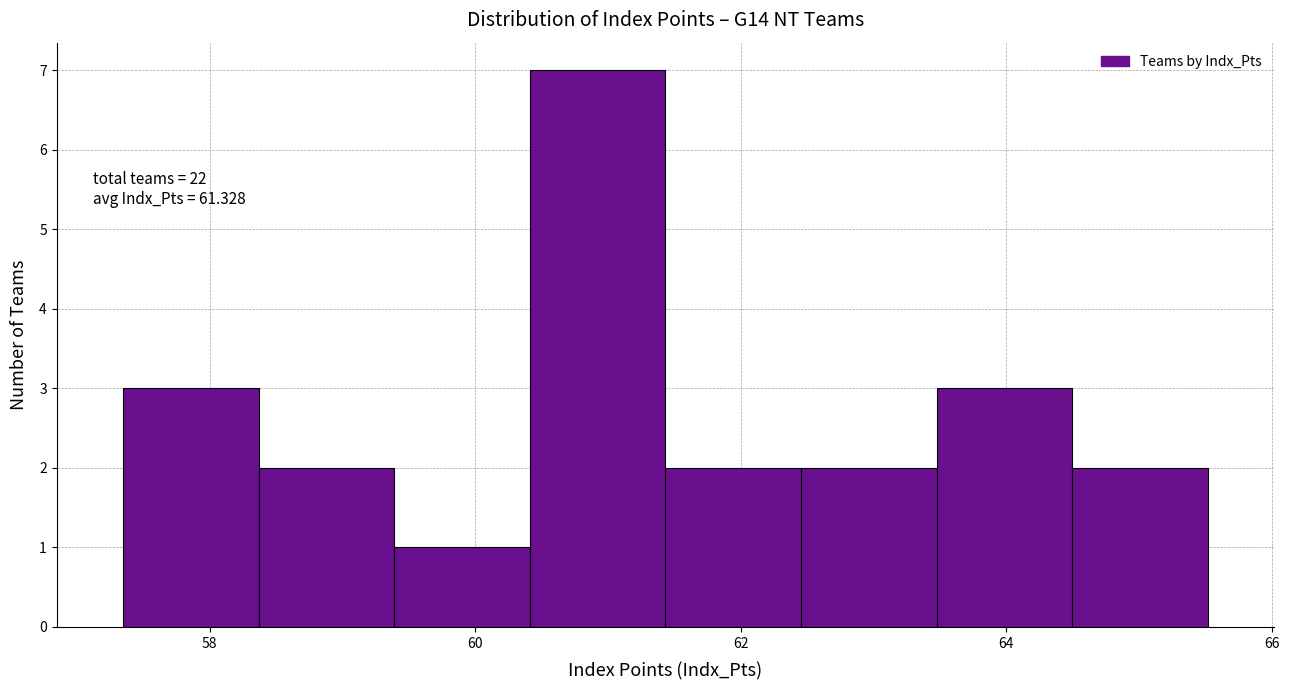

Which range on the x-axis has the tallest bar?

60.4 to 61.4